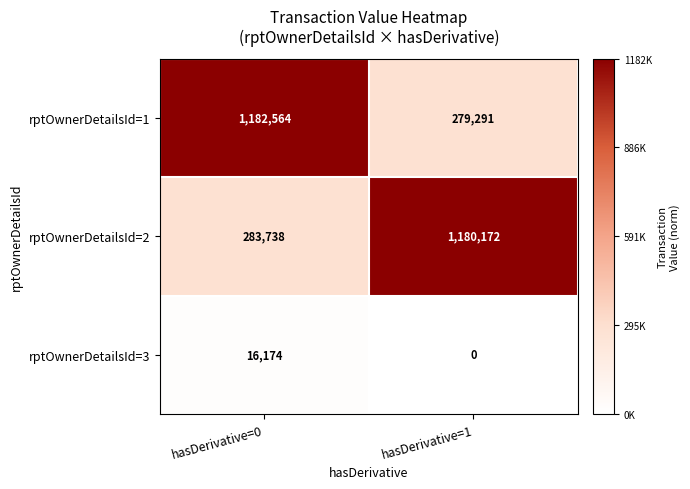

What is the total value across all series at hasDerivative=1?

1459463